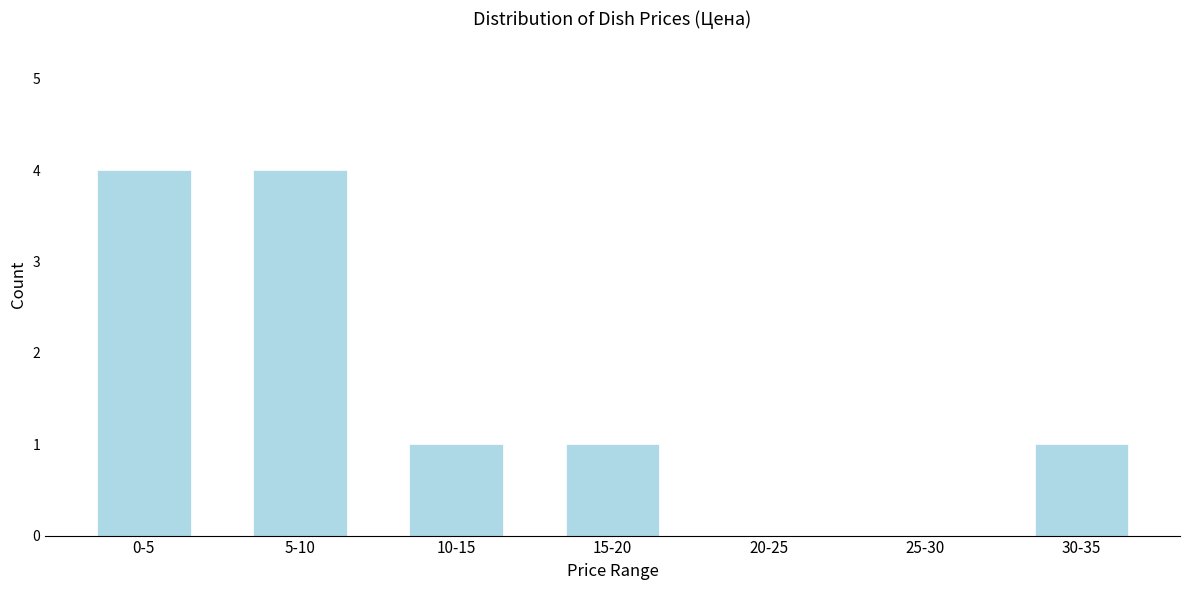

Reading left to right, extract all data points from this chart.

0-5=4	5-10=4	10-15=1	15-20=1	20-25=0	25-30=0	30-35=1